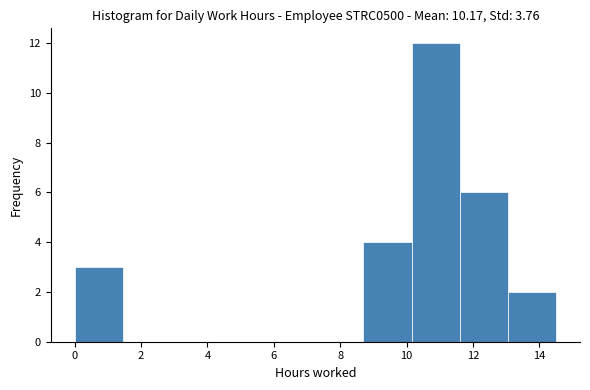

Reading left to right, transcribe this chart: for each bar, give the range it covers on the x-axis and its height. Neither the bar edges nor the heights are printed on the chart, so give them approximately, as read against the axes.

0.00 to 1.45: 3
1.45 to 2.90: 0
2.90 to 4.35: 0
4.35 to 5.80: 0
5.80 to 7.25: 0
7.25 to 8.70: 0
8.70 to 10.15: 4
10.15 to 11.60: 12
11.60 to 13.05: 6
13.05 to 14.50: 2